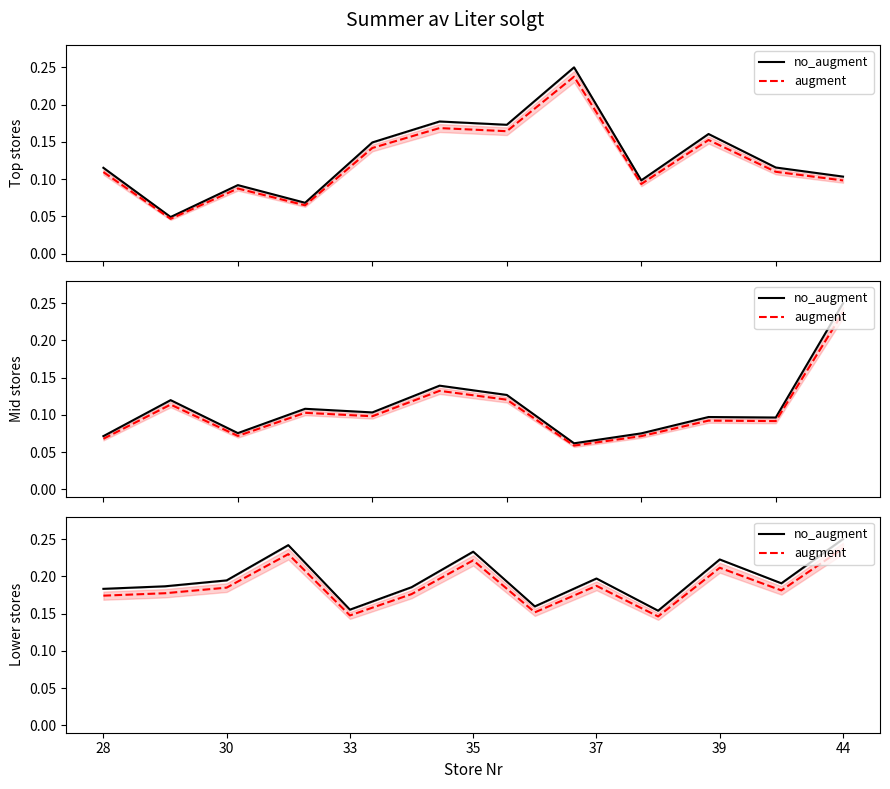

True or false: no_augment and augment intersect in this chart.

False